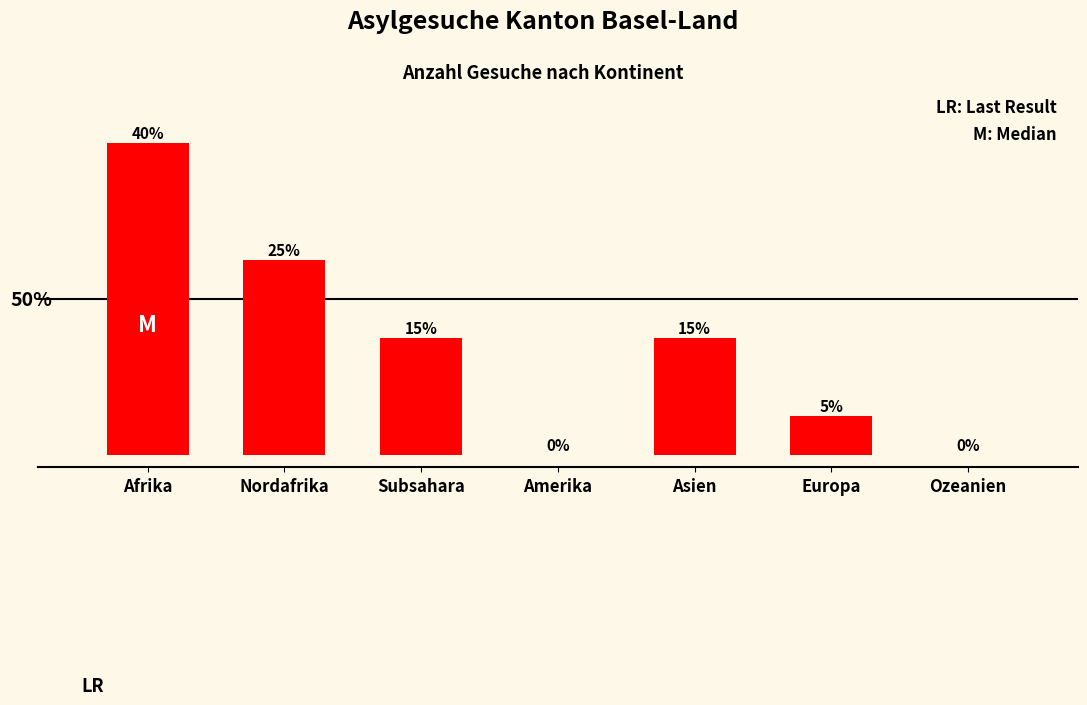

List the labels in order of value, largest first.

Afrika, Nordafrika, Subsahara, Asien, Europa, Amerika, Ozeanien